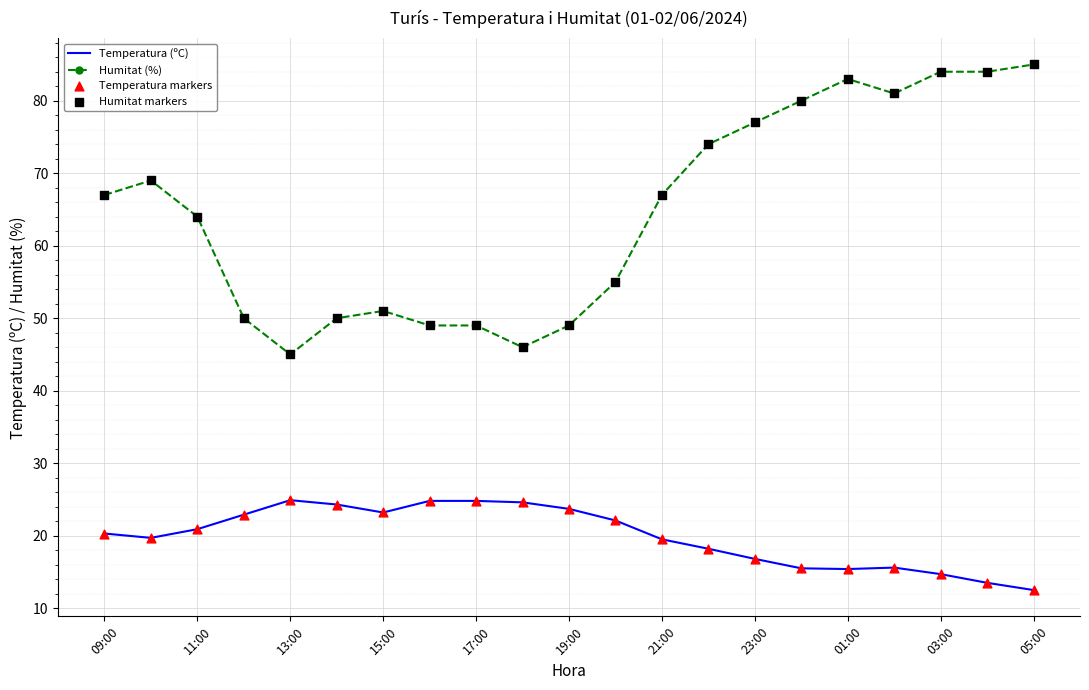

Rank the series by their average value, from lowest to highest.

Temperatura (ºC), Humitat (%)